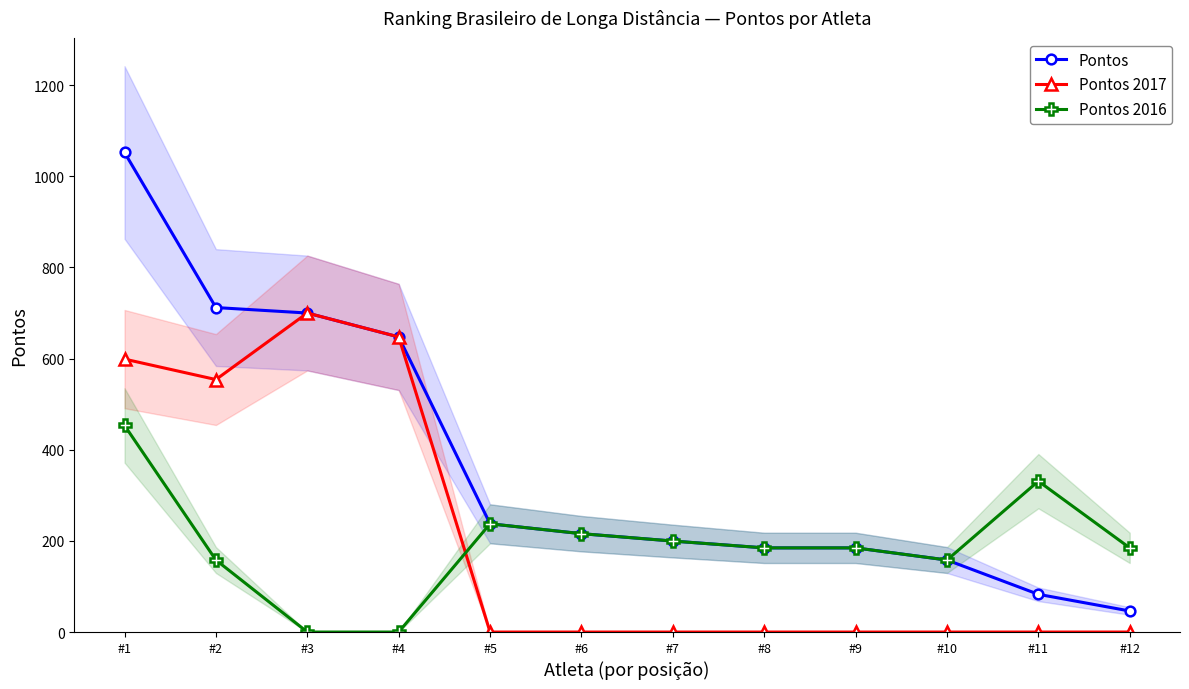

How many data points in Pontos are above 215?

6